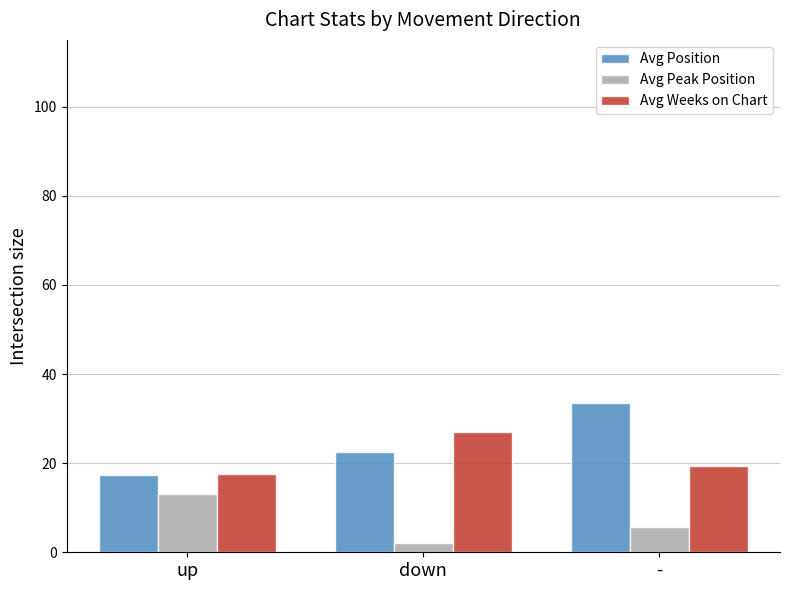

Reading right to left, transcribe all the data shown in this chart.

Avg Position: 33.4	22.6	17.3
Avg Peak Position: 5.6	2.0	13.0
Avg Weeks on Chart: 19.4	27.0	17.6